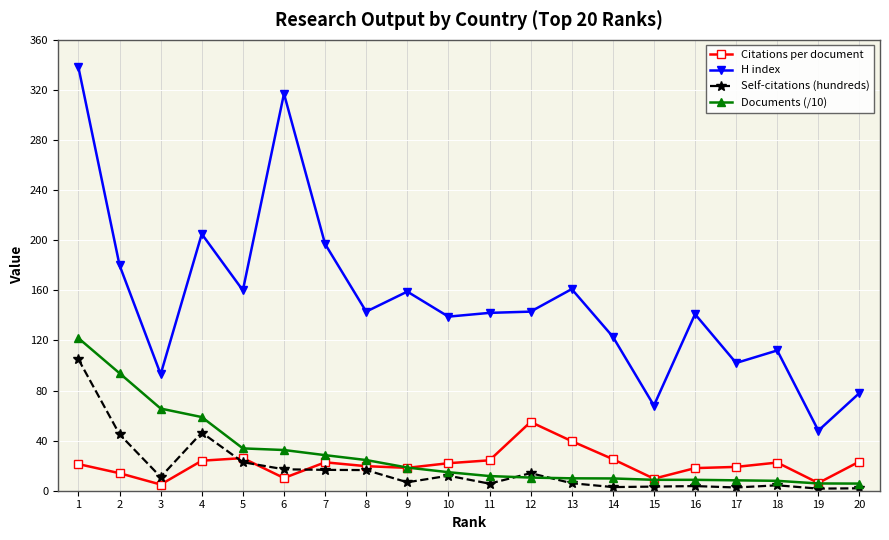

True or false: Documents (/10) and H index cross at least once.

False